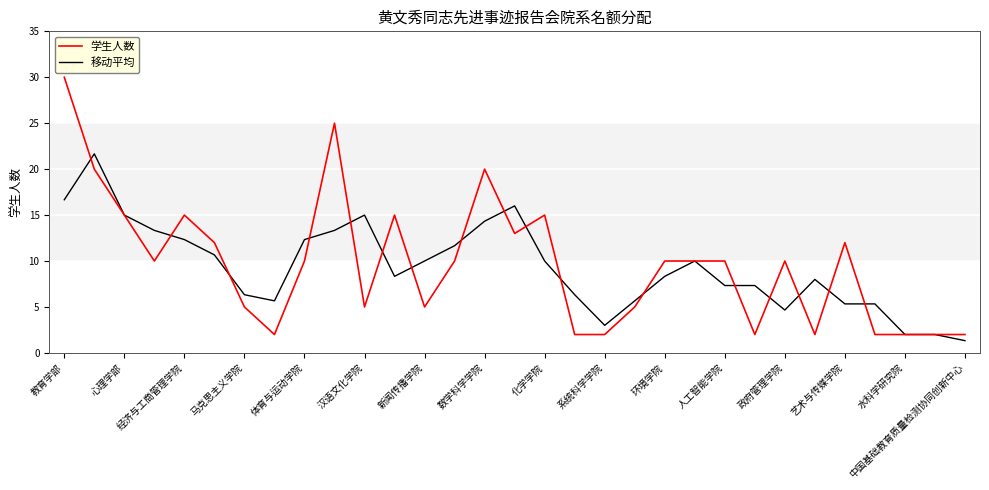

What is the highest value of the 学生人数 series?

30.0